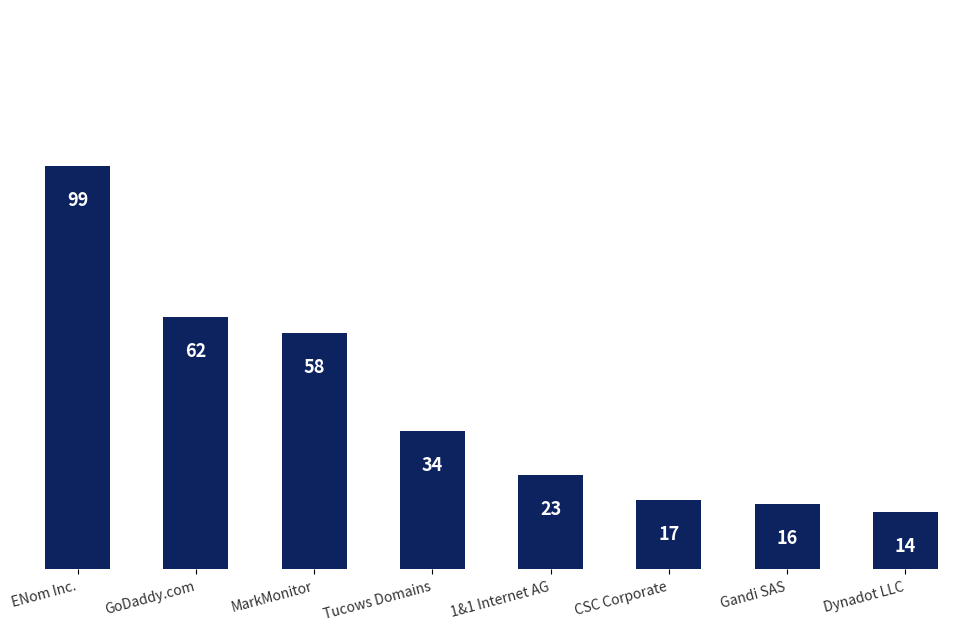

What is the change in value from CSC Corporate to Gandi SAS?

-1